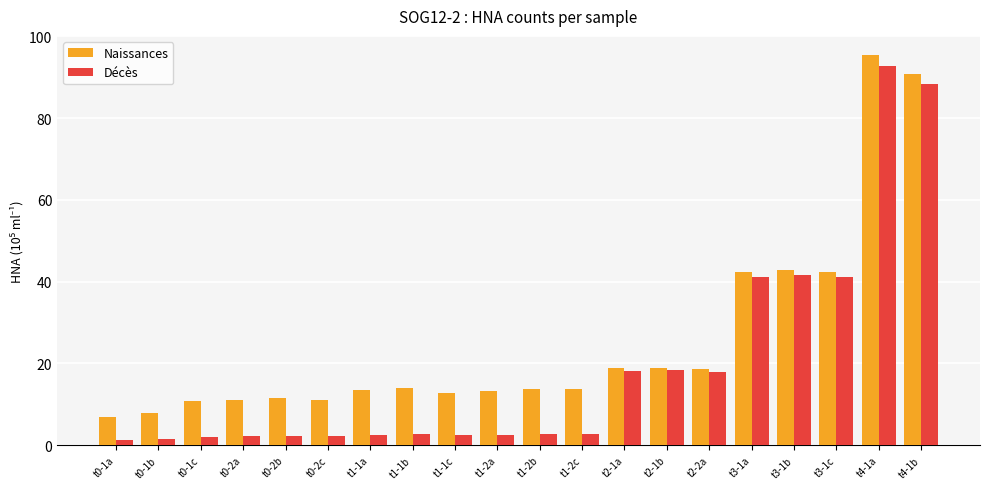

Rank the series by their average value, from lowest to highest.

Décès, Naissances